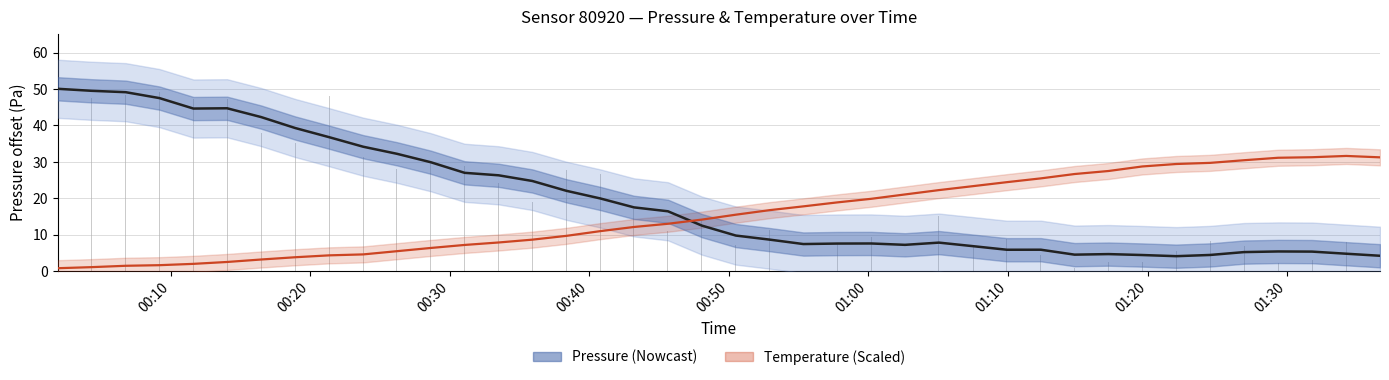

What is the greatest value displayed?

55.2